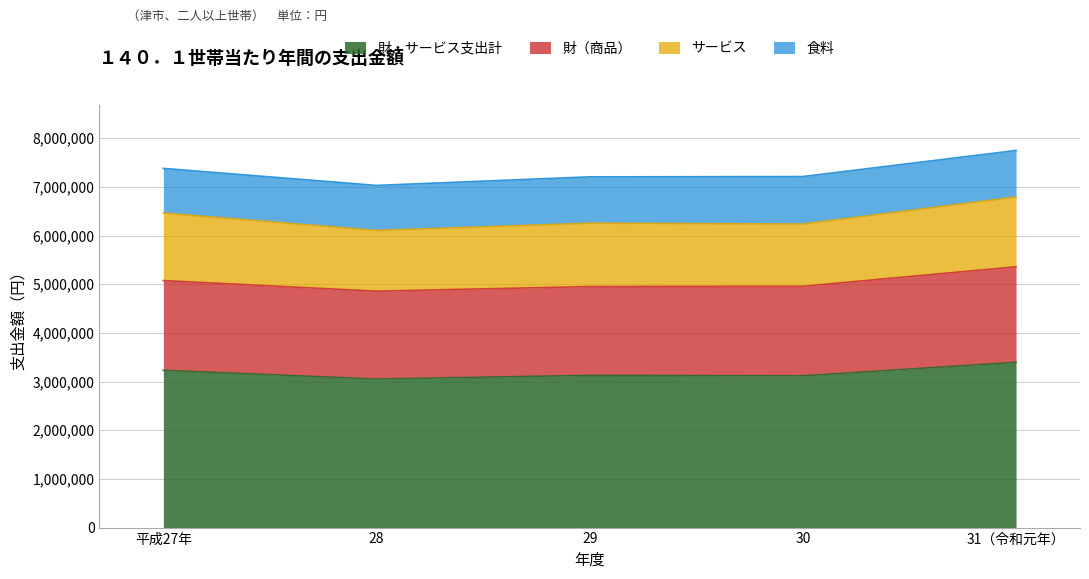

Which series changed the most between 28 and 31（令和元年）?

財・サービス支出計